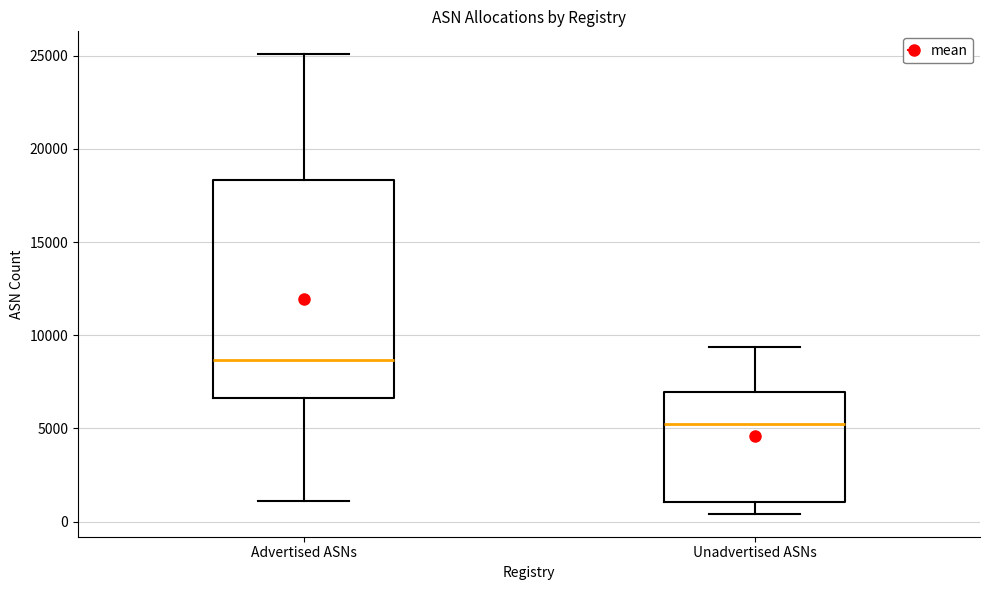

Reading left to right, read every box against the y-axis: the position of its median line, the range the box covers, and the ends of its whiskers. The values are not printed on the chart, so give them approximately, as read against the axis.

Advertised ASNs: median 8500, box 6500 to 18500, whiskers 1000 to 25000
Unadvertised ASNs: median 5000, box 1000 to 7000, whiskers 500 to 9500